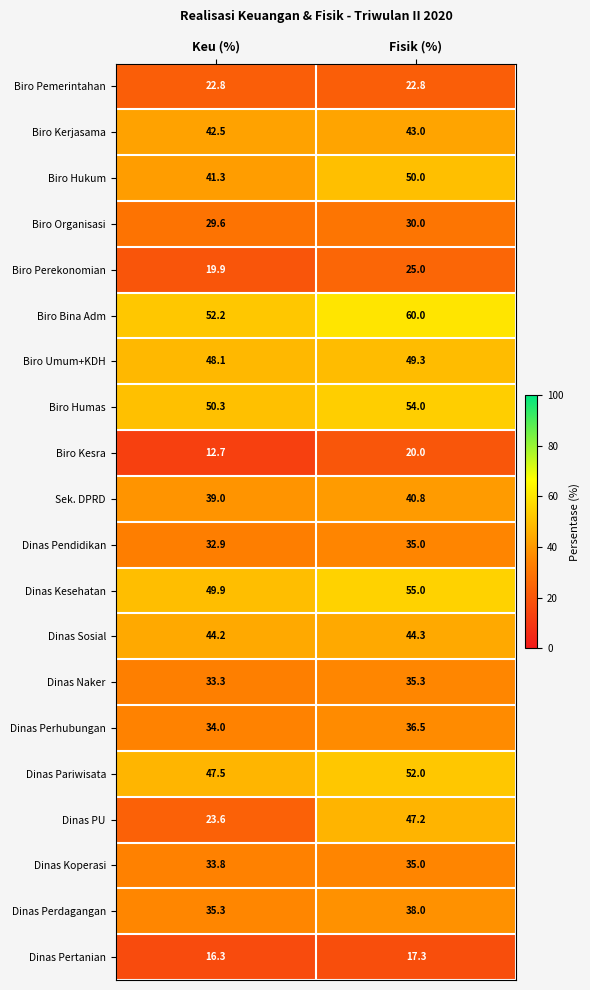

Is it true that Sek. DPRD equals 40.8 at Fisik (%)?

True